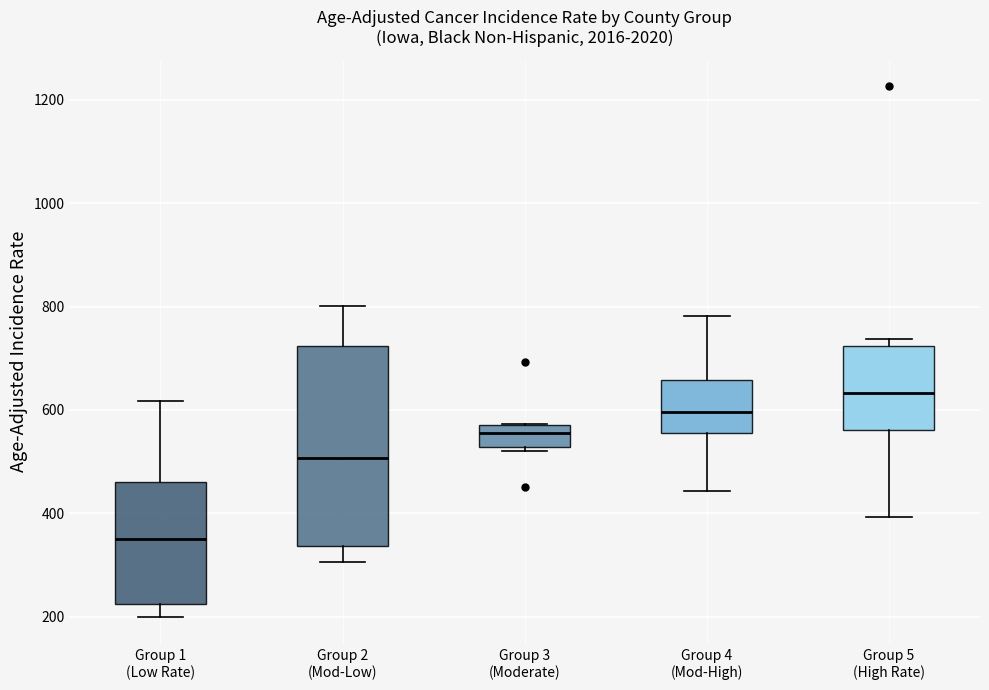

Where does the lower whisker of the box for Group 1 (Low Rate) end on the y-axis? The values are not printed on the chart, so give them approximately, as read against the axis.

200